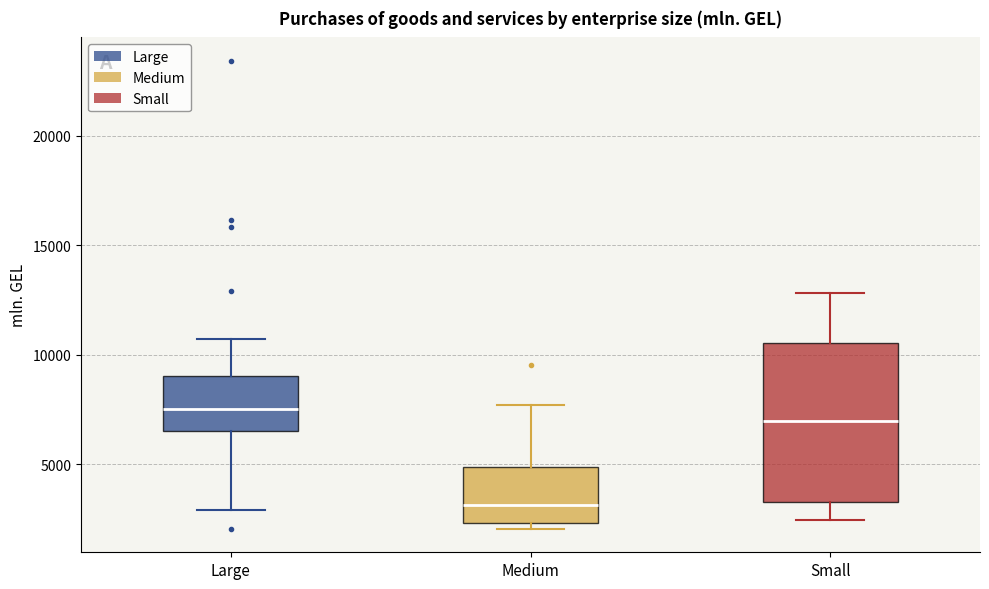

Reading left to right, read every box against the y-axis: the position of its median line, the range the box covers, and the ends of its whiskers. The values are not printed on the chart, so give them approximately, as read against the axis.

Large: median 7500, box 6500 to 9000, whiskers 3000 to 10500
Medium: median 3000, box 2500 to 5000, whiskers 2000 to 7500
Small: median 7000, box 3500 to 10500, whiskers 2500 to 13000